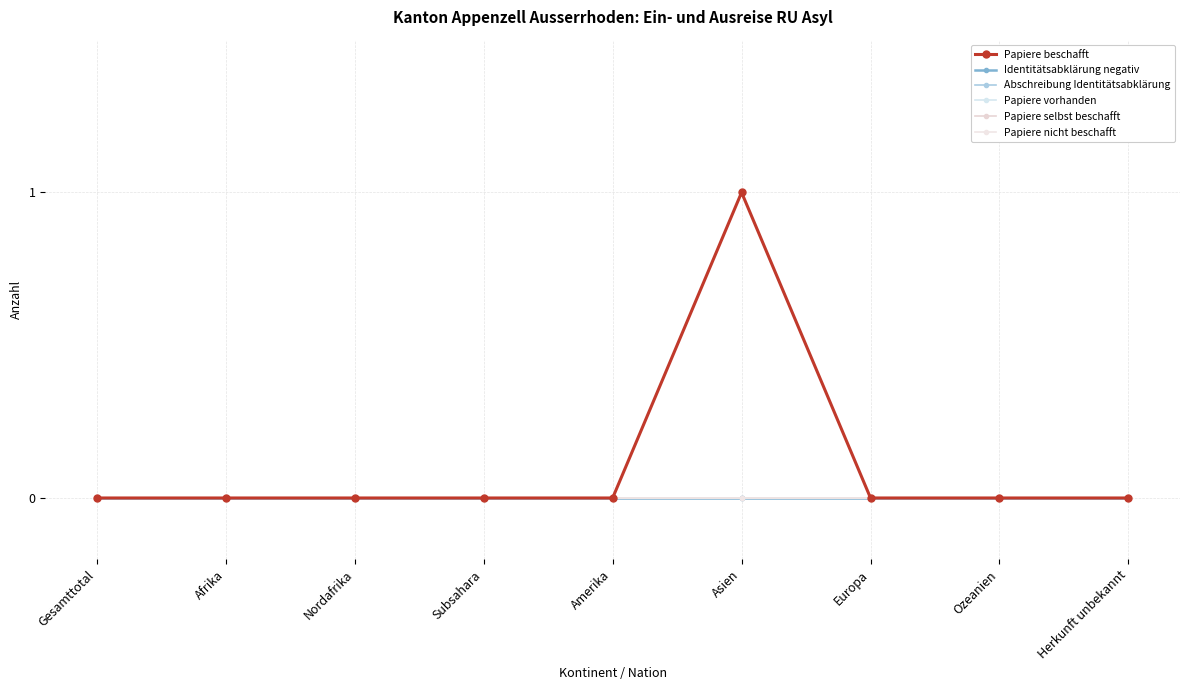

Does the chart have visible grid lines?

Yes